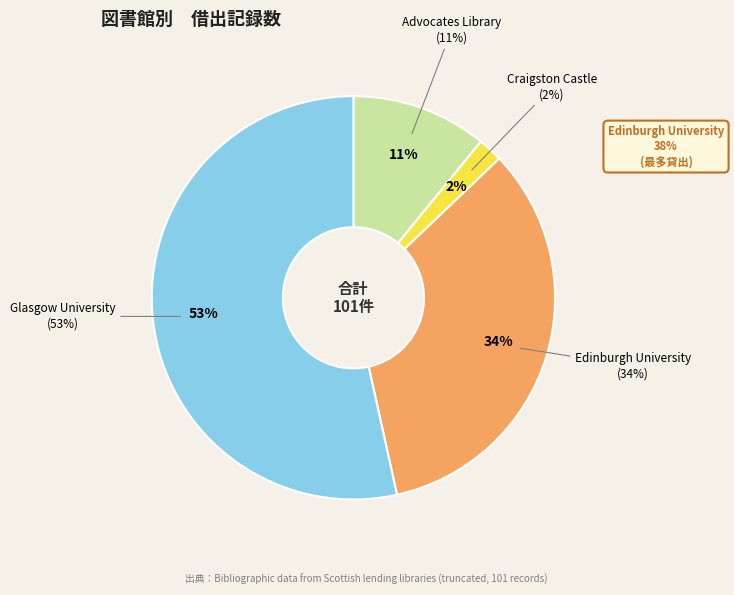

What percentage is NOT represented by advocates?

89.1%